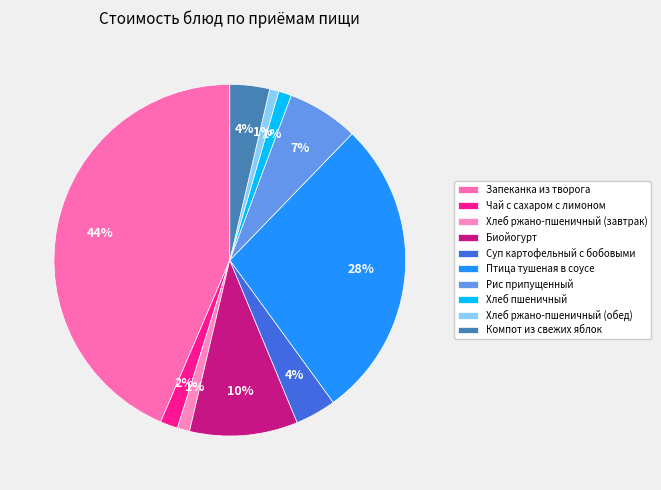

To the nearest percent, what is the average slice percentage?

10%